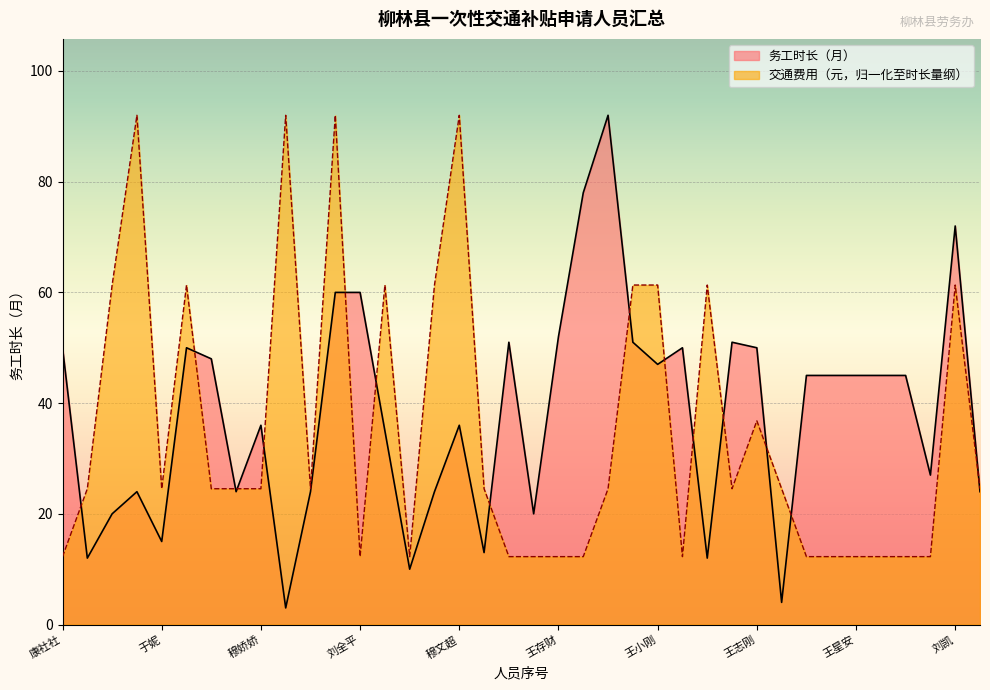

True or false: 交通费用（元） has more than 1 points higher than both neighbors.

True